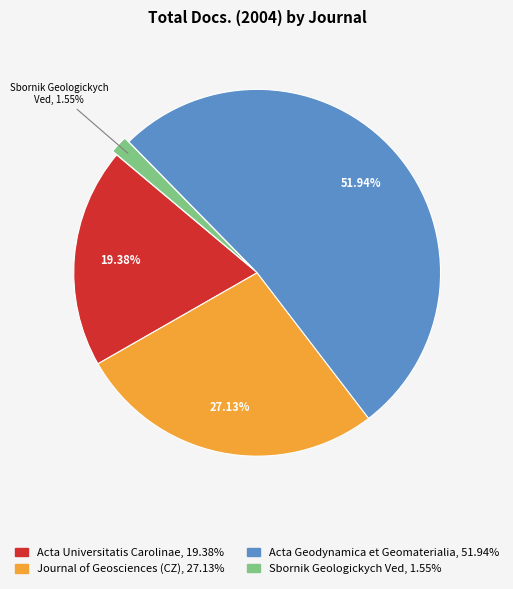

Does any single category account for the majority?

Yes